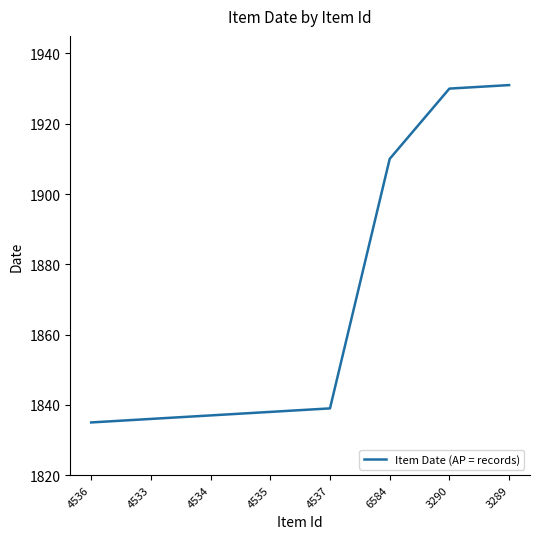

What is the change in value from 4535 to 6584?

+72